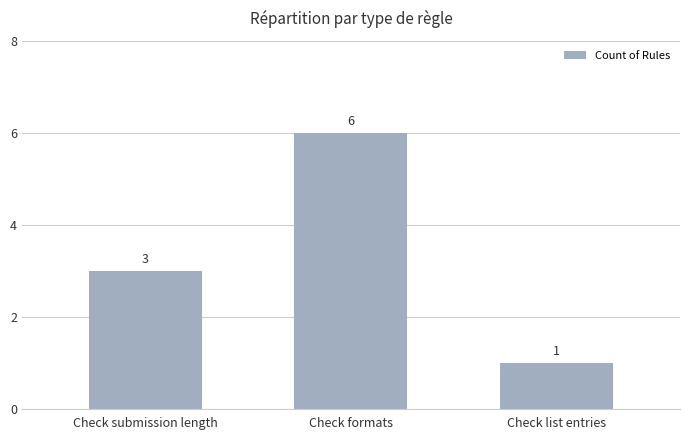

Count the values in the range 1 to 6.

3